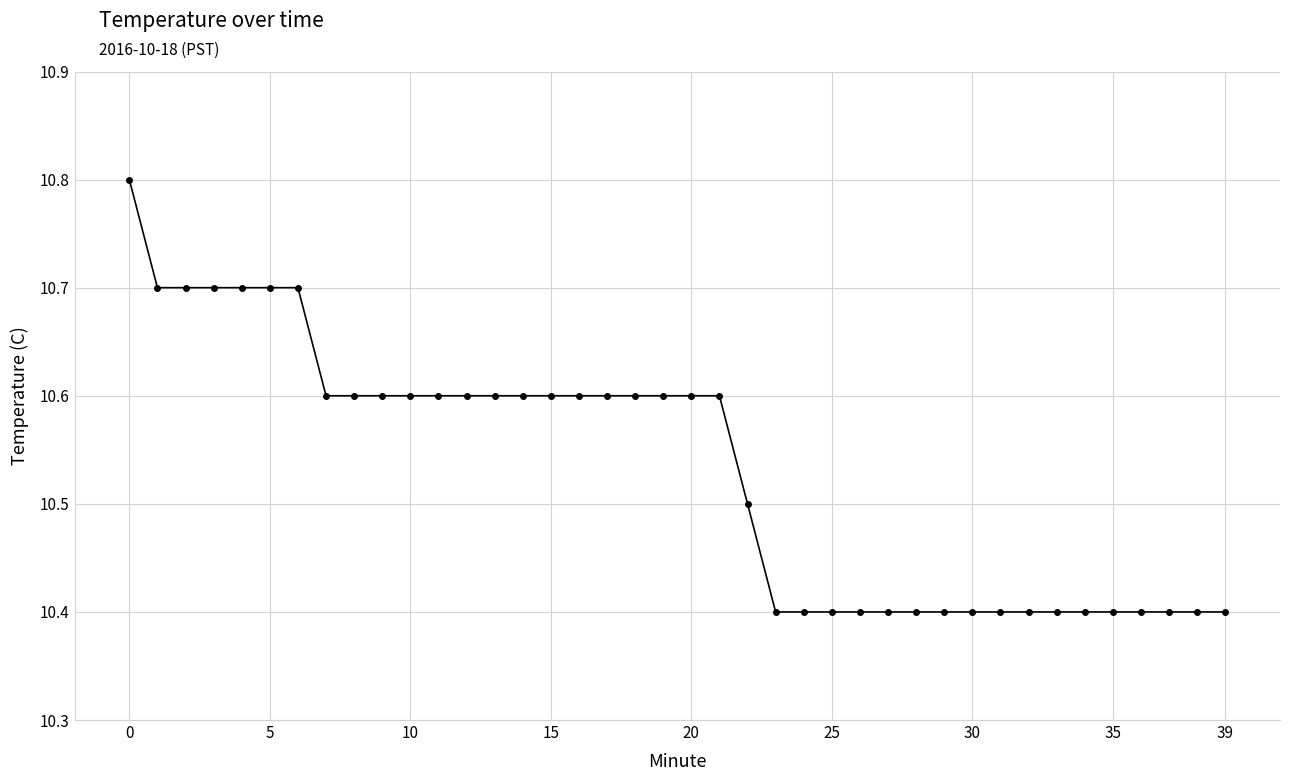

What is the smallest value displayed?

10.4